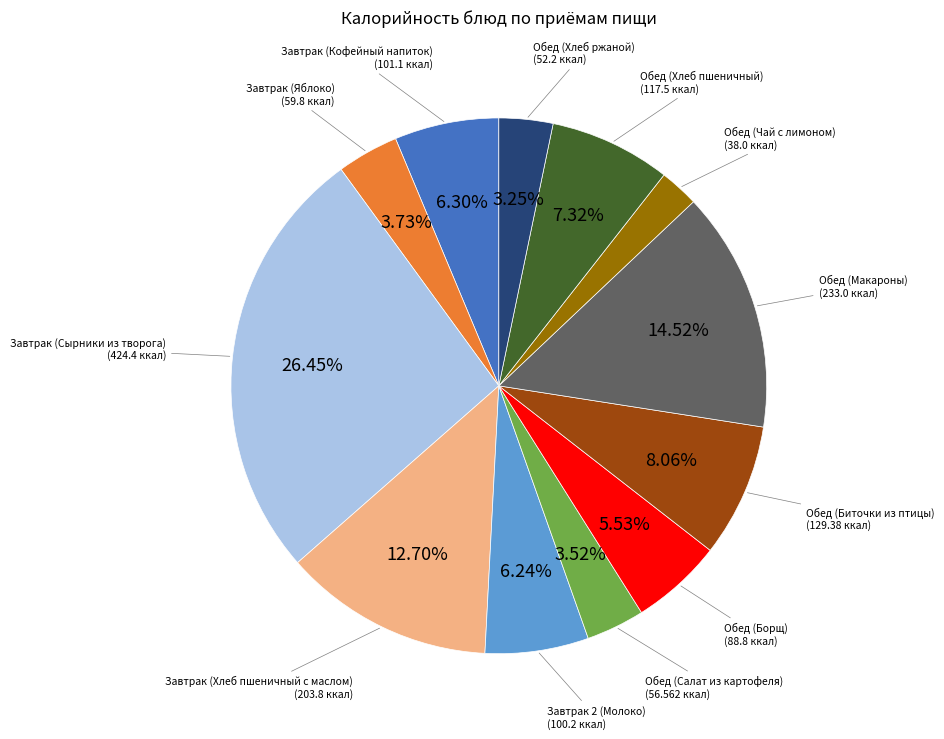

Is there any slice that represents more than half of the pie?

No